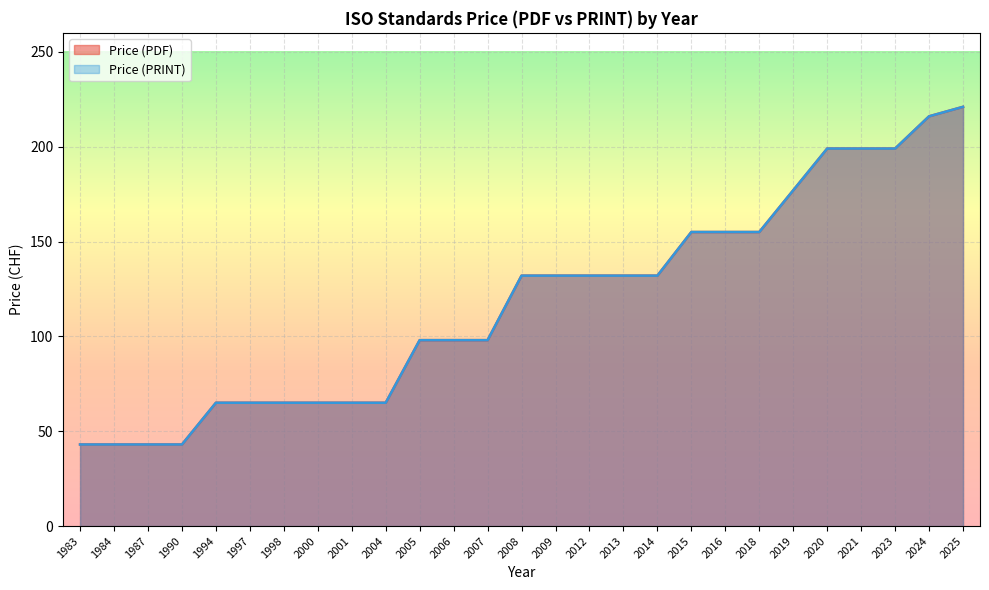

The value of Price (PRINT) at 2016 is 258. True or false?

False